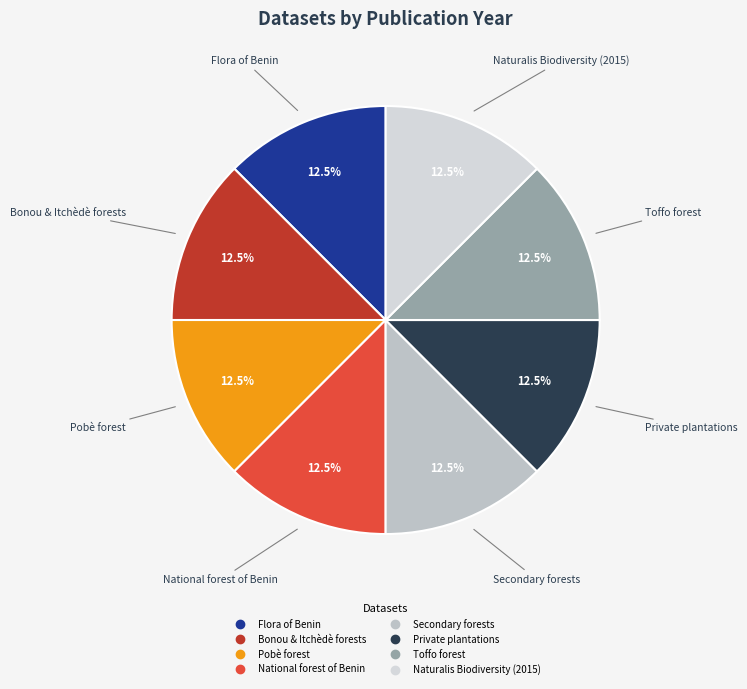

To the nearest percent, what is the average slice percentage?

12%